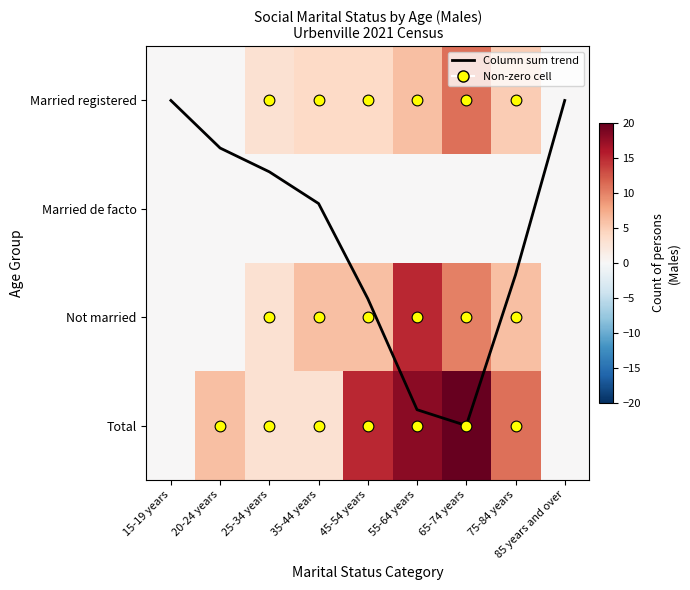

Is it true that Column sum trend equals 5.0 at 55-64 years?

False